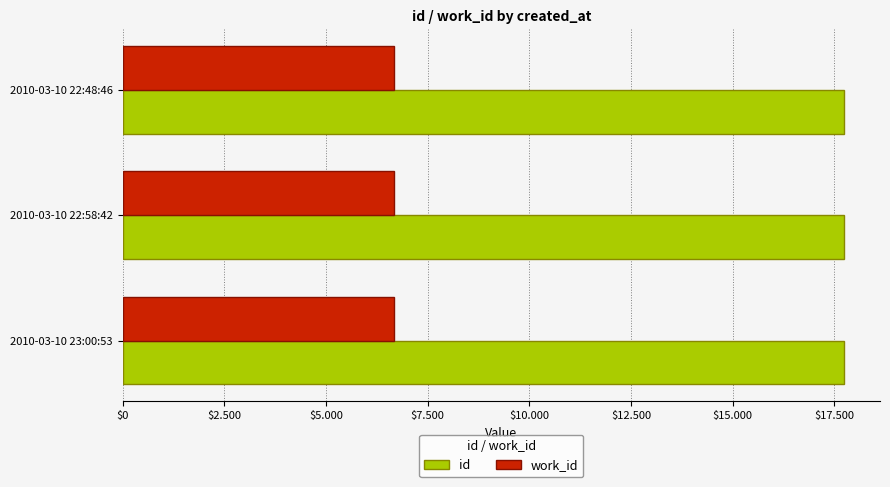

At how many categories does at least one series exceed 15246?

3